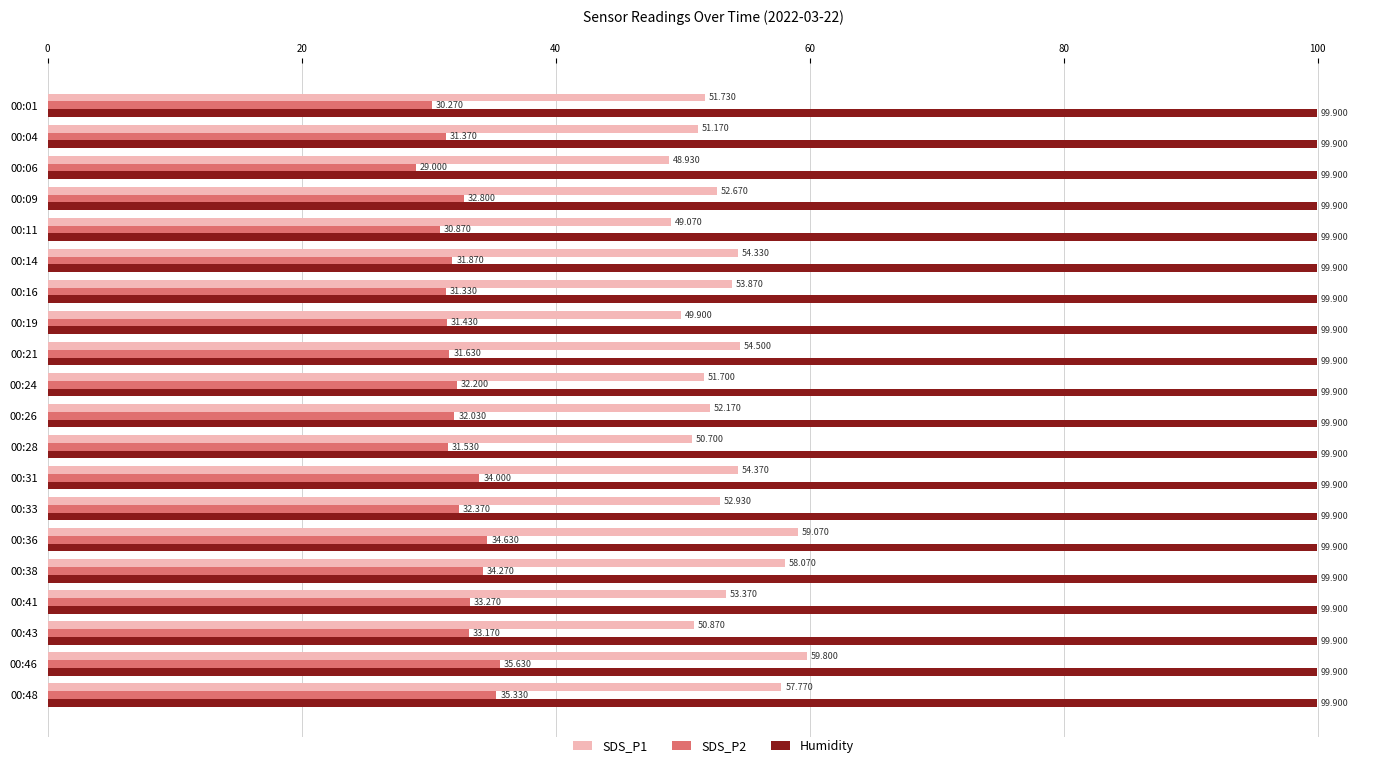

What is the average value of the Humidity series?

99.9